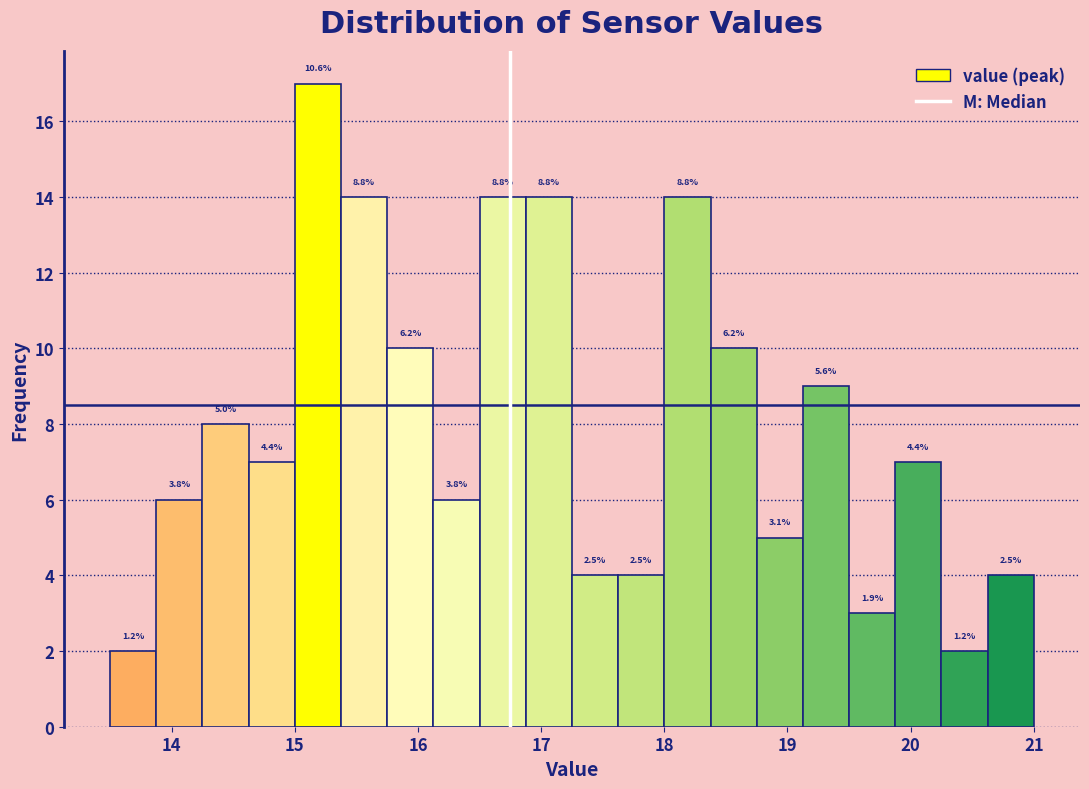

Around what value on the x-axis is the tallest bar? Give the approximate position of its centre, as read against the axis.

15.2